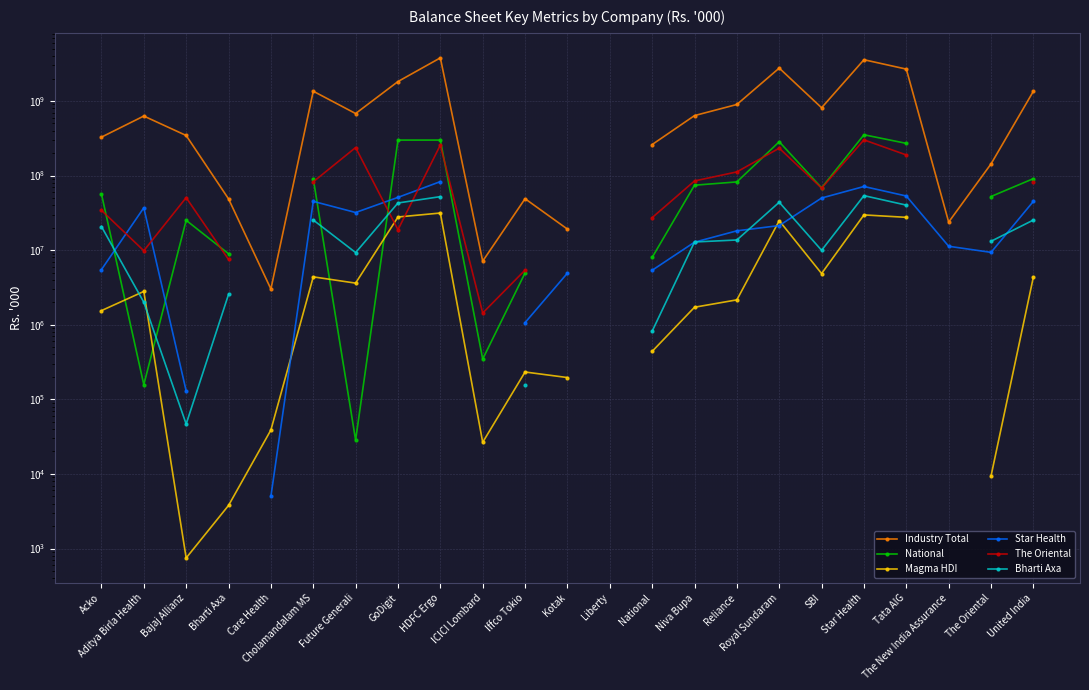

At which category is the sum across all series the highest?

HDFC Ergo